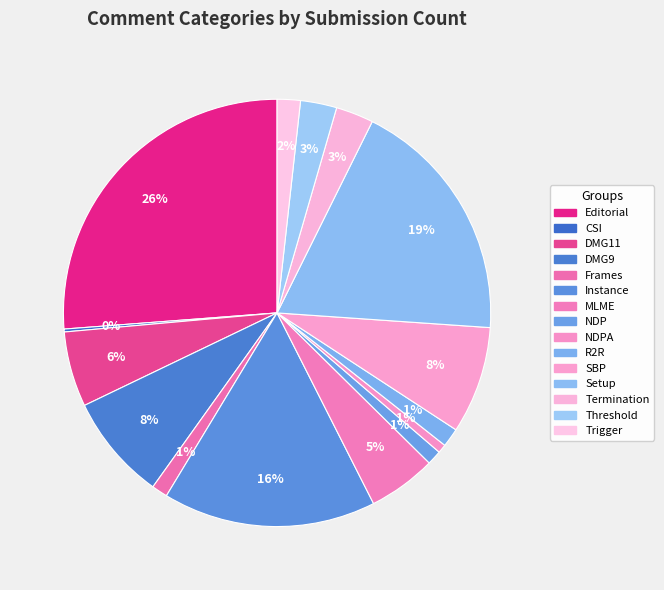

What is the smallest slice in the pie chart?

CSI